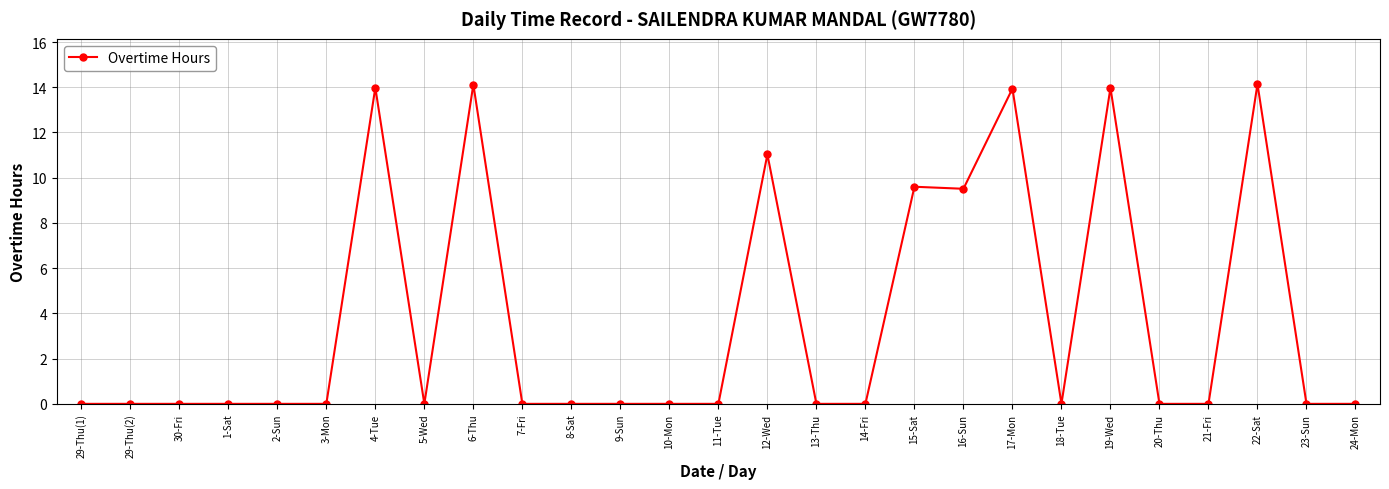

What is the label of the 27th point from the right?

29-Thu(1)